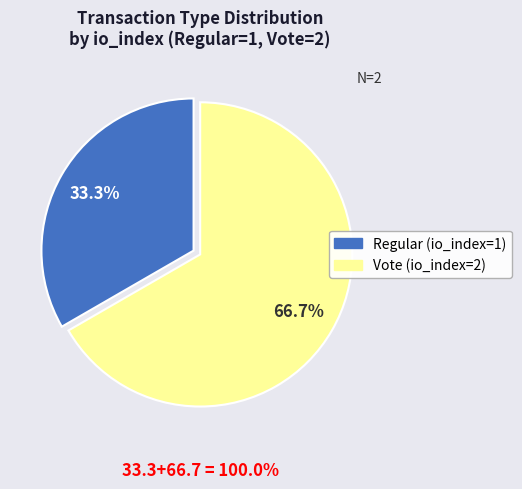

To the nearest percent, what is the difference between the Regular (io_index=1) and Vote (io_index=2) slice percentages?

33%